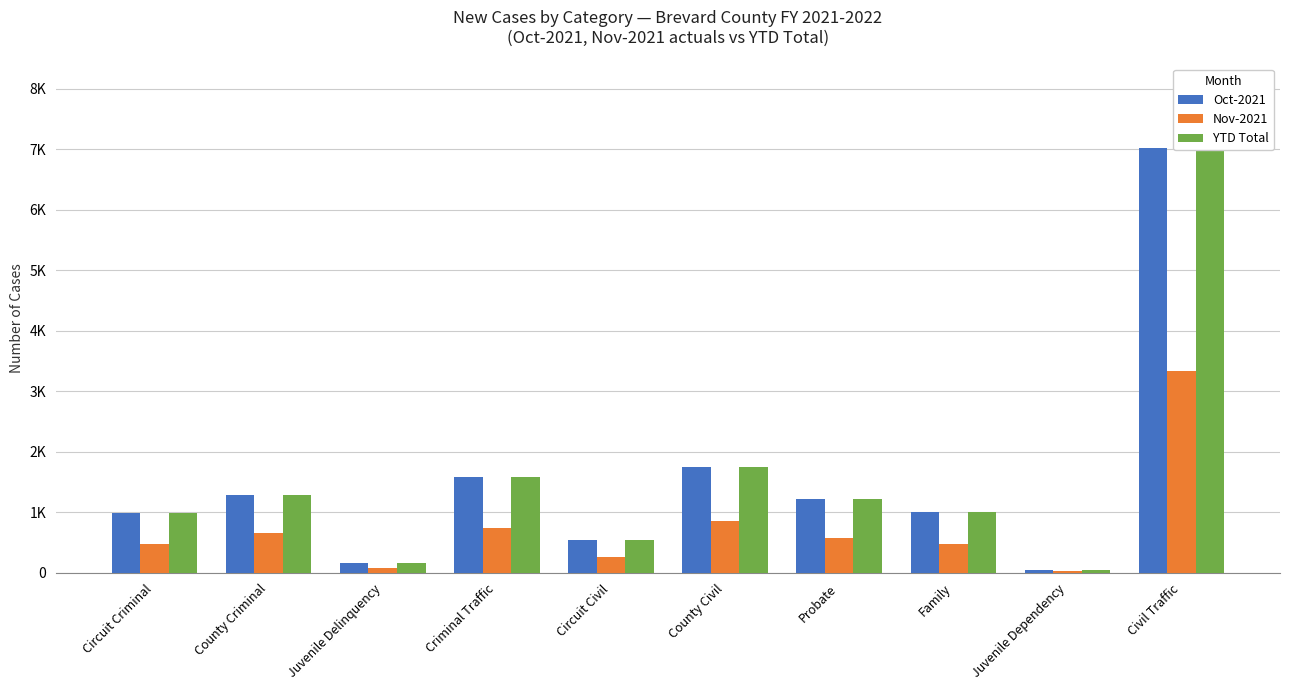

Are the bars horizontal?

No